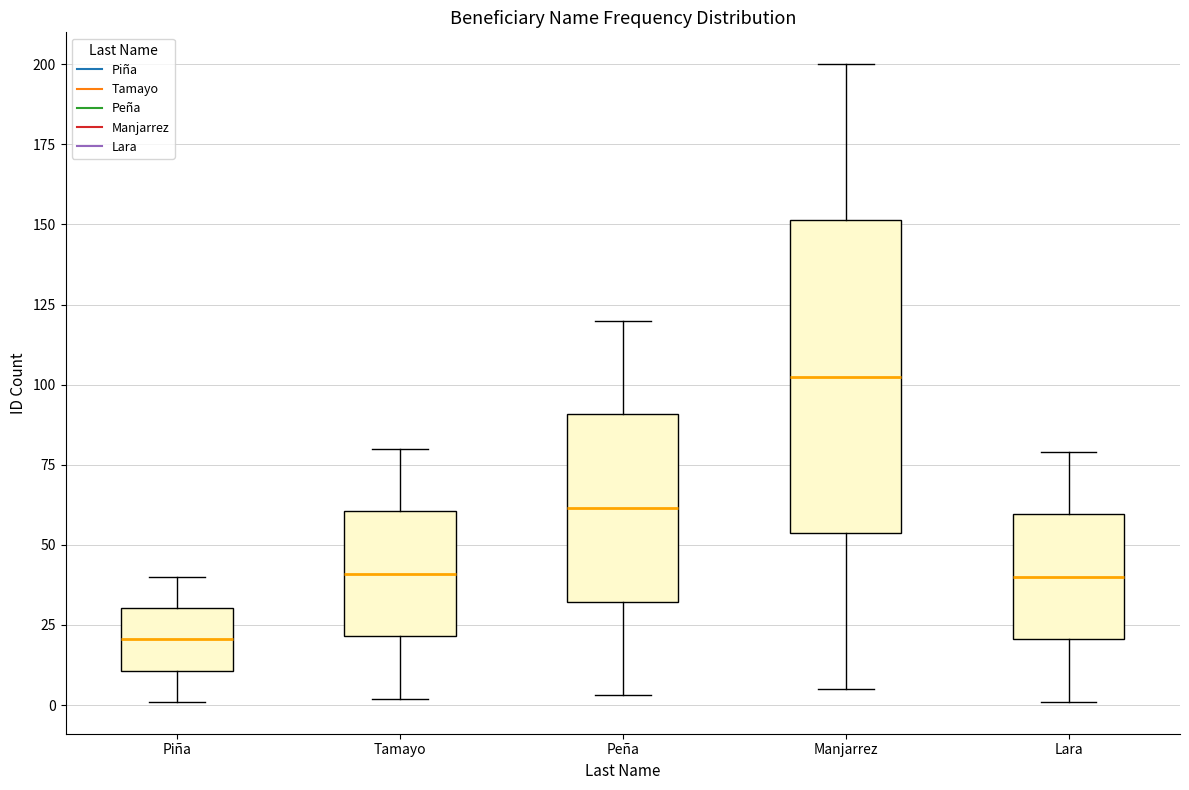

Reading left to right, transcribe this box plot: for each box, give where its median line is, the range the box spans, and where its two whiskers end, as read against the y-axis. The values are not printed on the chart, so give them approximately, as read against the axis.

Piña: median 20, box 10 to 30, whiskers 0 to 40
Tamayo: median 40, box 20 to 60, whiskers 0 to 80
Peña: median 60, box 30 to 90, whiskers 5 to 120
Manjarrez: median 105, box 55 to 150, whiskers 5 to 200
Lara: median 40, box 20 to 60, whiskers 0 to 80